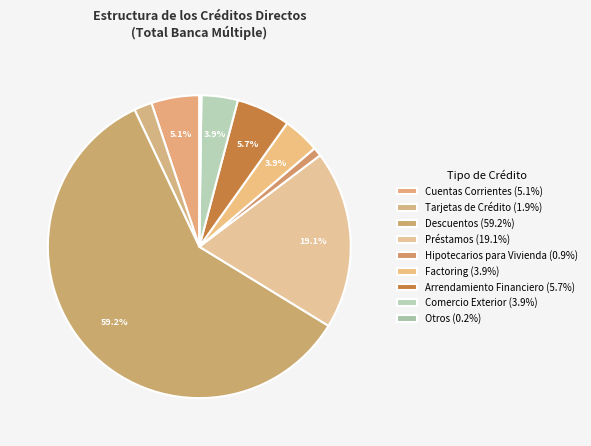

What percentage is NOT represented by Préstamos?

80.9%